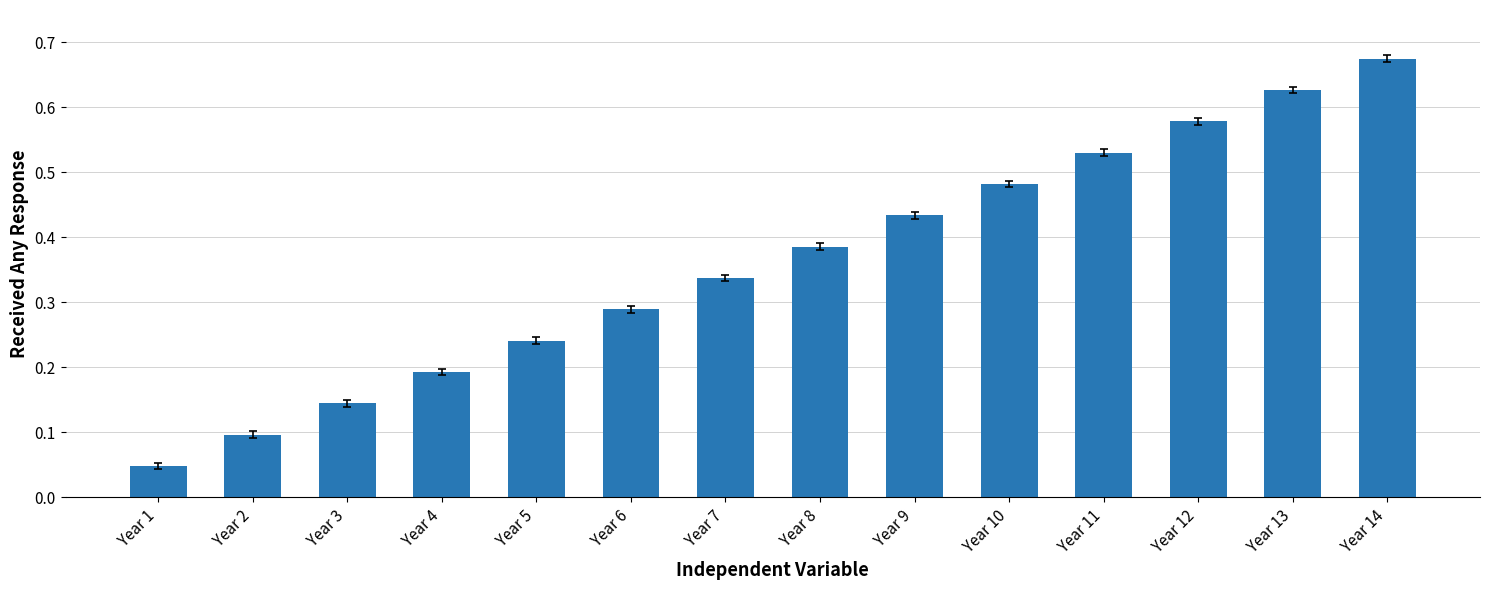

List the labels in order of value, smallest first.

Year 1, Year 2, Year 3, Year 4, Year 5, Year 6, Year 7, Year 8, Year 9, Year 10, Year 11, Year 12, Year 13, Year 14